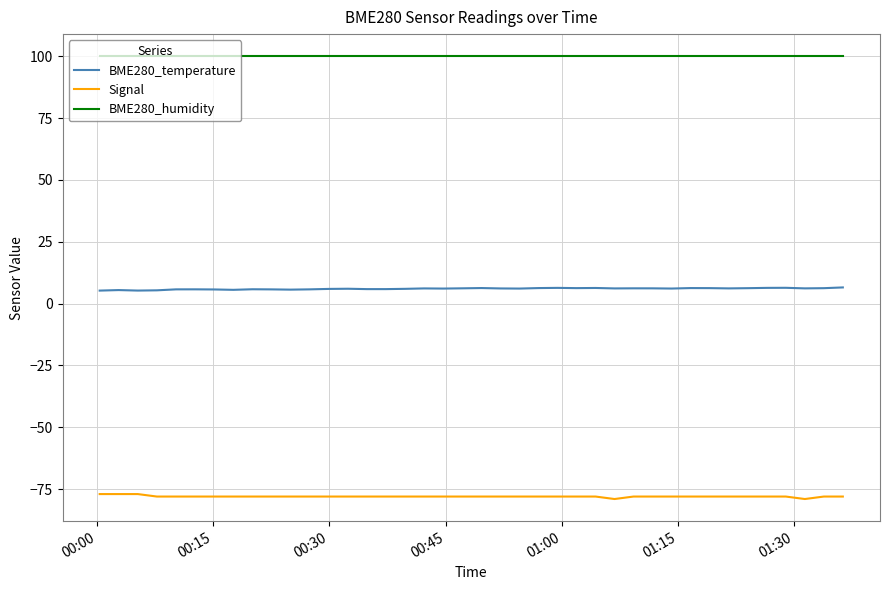

What is the highest value of the BME280_humidity series?

100.0